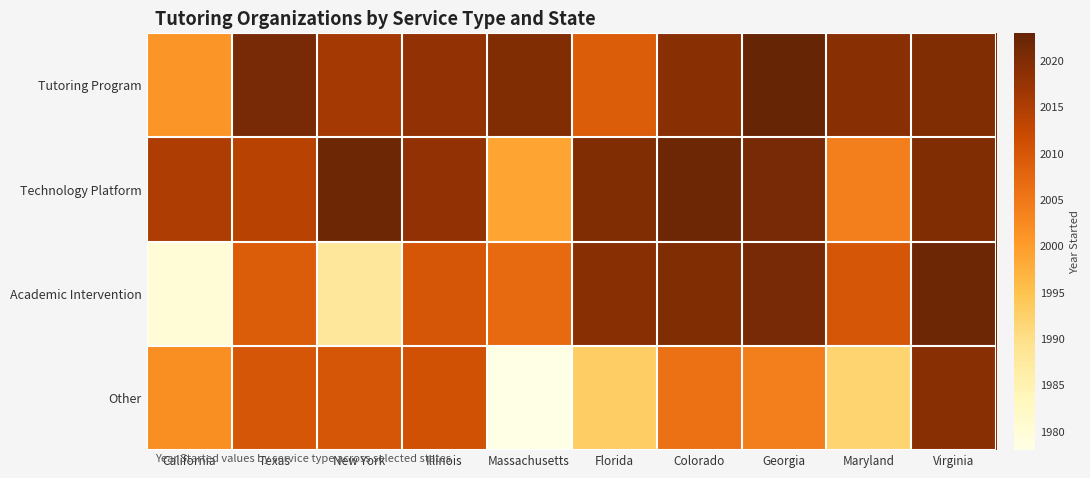

Reading right to left, transcribe all the data shown in this chart.

Tutoring Program: Virginia=2020	Maryland=2019	Georgia=2023	Colorado=2019	Florida=2009	Massachusetts=2020	Illinois=2018	New York=2016	Texas=2021	California=2001
Technology Platform: Virginia=2020	Maryland=2004	Georgia=2021	Colorado=2022	Florida=2020	Massachusetts=1999	Illinois=2018	New York=2022	Texas=2014	California=2015
Academic Intervention: Virginia=2022	Maryland=2010	Georgia=2021	Colorado=2020	Florida=2019	Massachusetts=2007	Illinois=2010	New York=1988	Texas=2009	California=1980
Other: Virginia=2019	Maryland=1992	Georgia=2004	Colorado=2006	Florida=1993	Massachusetts=1978	Illinois=2011	New York=2010	Texas=2010	California=2002